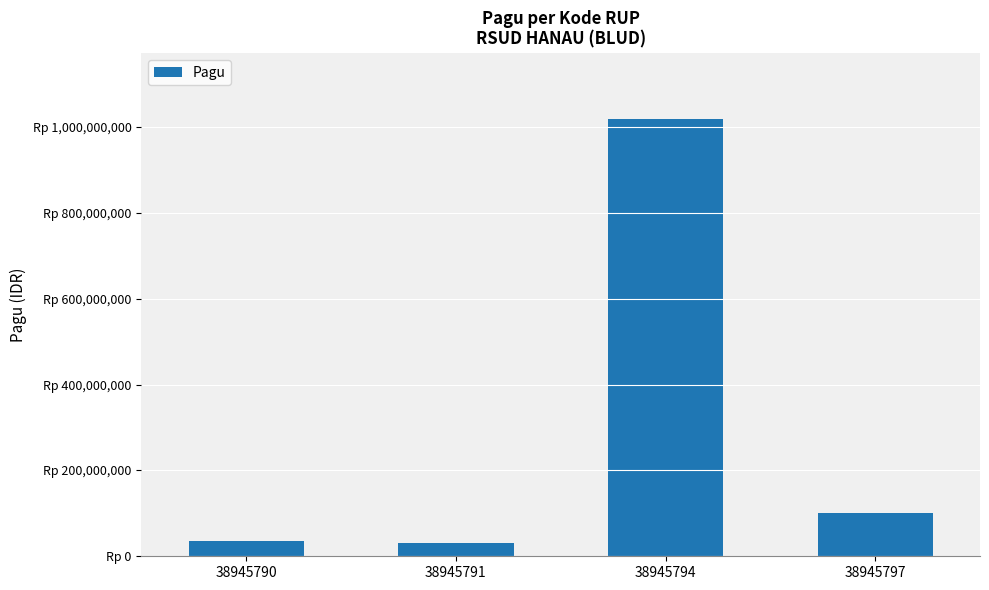

Rank the categories by value from highest to lowest.

38945794, 38945797, 38945790, 38945791